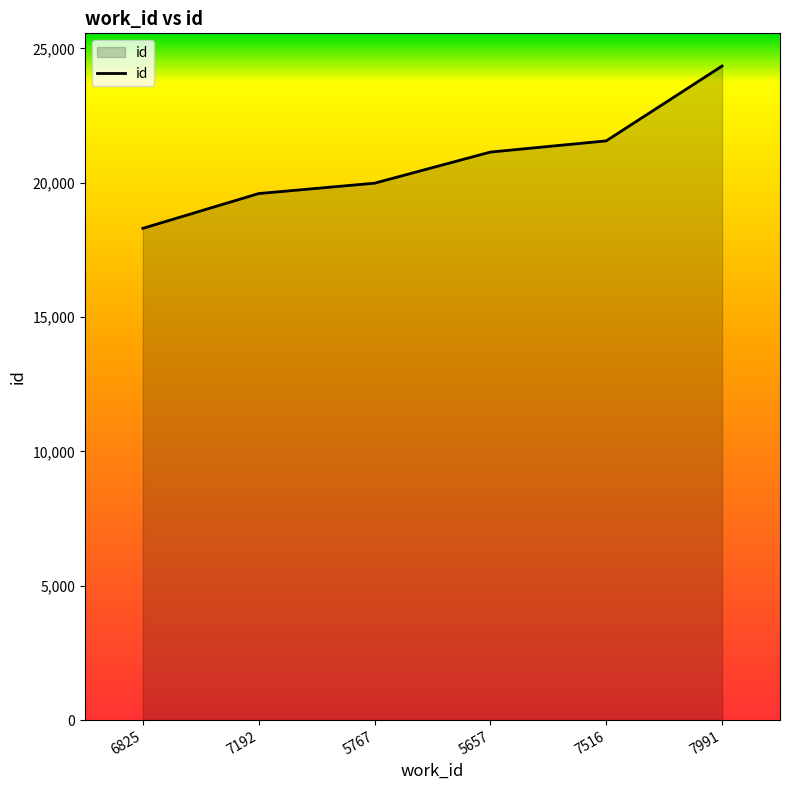

What position from the right is 7991?

1